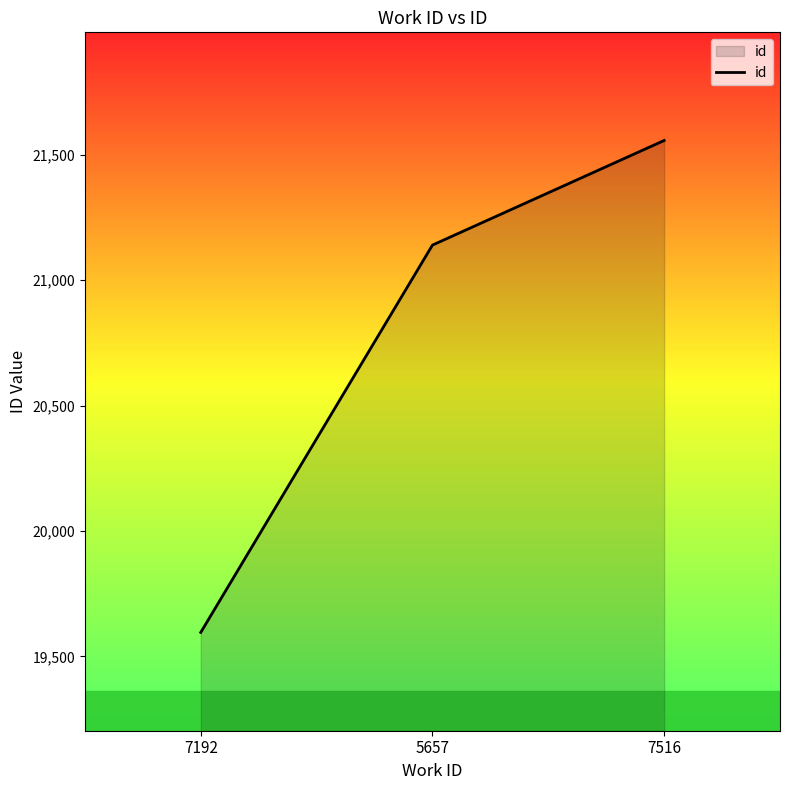

What is the difference between the values at 7516 and 7192?

1961